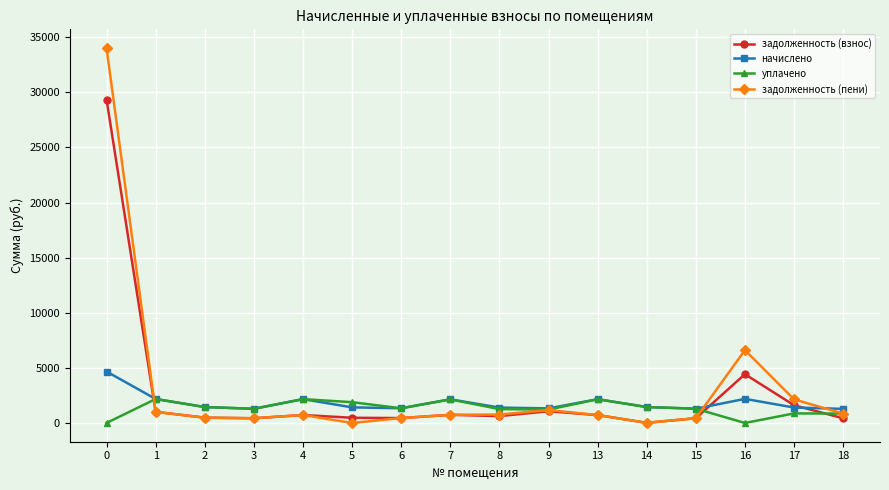

What is the greatest value displayed?

34009.3